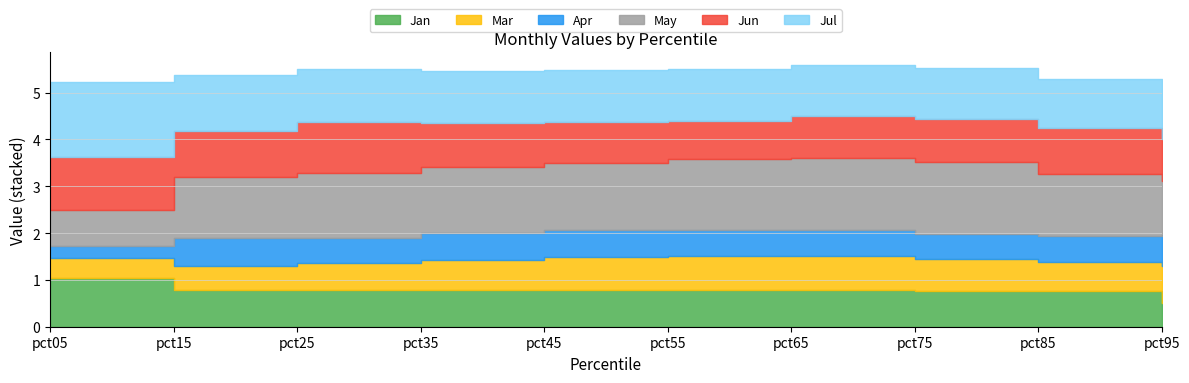

At how many categories does at least one series exceed 0?

10